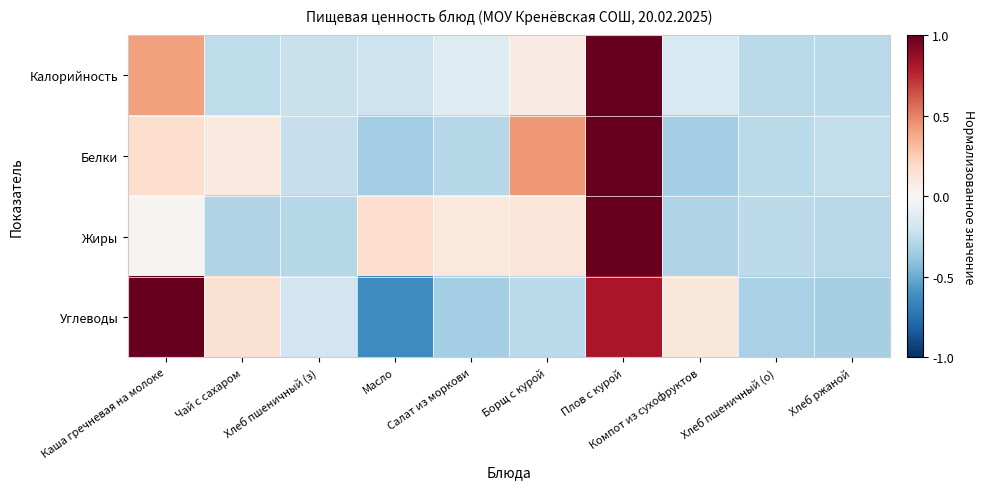

Reading right to left, extract all data points from this chart.

Калорийность: Хлеб ржаной=-0.3	Хлеб пшеничный (о)=-0.3	Компот из сухофруктов=-0.2	Плов с курой=1.0	Борщ с курой=0.1	Салат из моркови=-0.1	Масло=-0.2	Хлеб пшеничный (з)=-0.2	Чай с сахаром=-0.3	Каша гречневая на молоке=0.4
Белки: Хлеб ржаной=-0.2	Хлеб пшеничный (о)=-0.3	Компот из сухофруктов=-0.3	Плов с курой=1.0	Борщ с курой=0.4	Салат из моркови=-0.3	Масло=-0.3	Хлеб пшеничный (з)=-0.2	Чай с сахаром=0.1	Каша гречневая на молоке=0.2
Жиры: Хлеб ржаной=-0.3	Хлеб пшеничный (о)=-0.3	Компот из сухофруктов=-0.3	Плов с курой=1.0	Борщ с курой=0.1	Салат из моркови=0.1	Масло=0.2	Хлеб пшеничный (з)=-0.3	Чай с сахаром=-0.3	Каша гречневая на молоке=0.0
Углеводы: Хлеб ржаной=-0.3	Хлеб пшеничный (о)=-0.3	Компот из сухофруктов=0.1	Плов с курой=0.8	Борщ с курой=-0.3	Салат из моркови=-0.3	Масло=-0.6	Хлеб пшеничный (з)=-0.2	Чай с сахаром=0.2	Каша гречневая на молоке=1.0